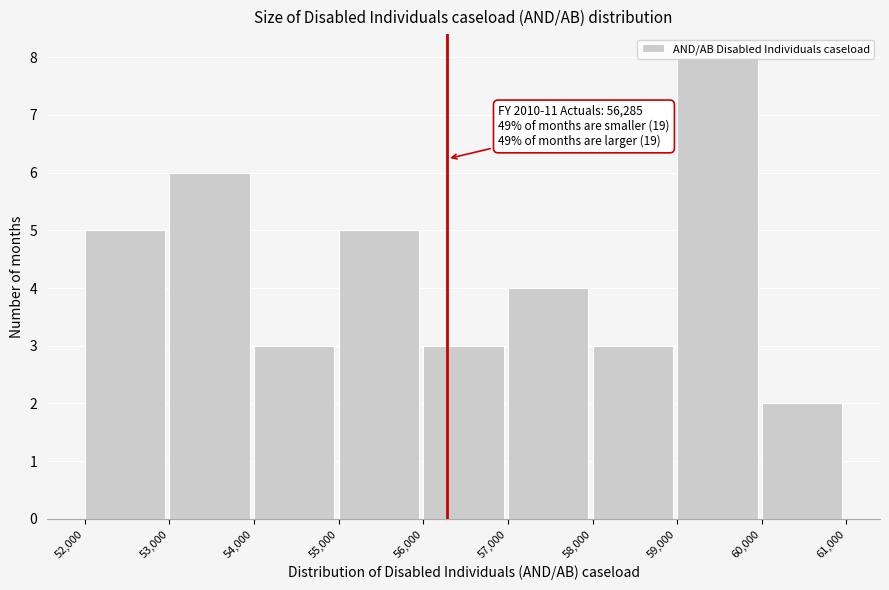

Which range on the x-axis has the tallest bar?

59,000 to 60,000